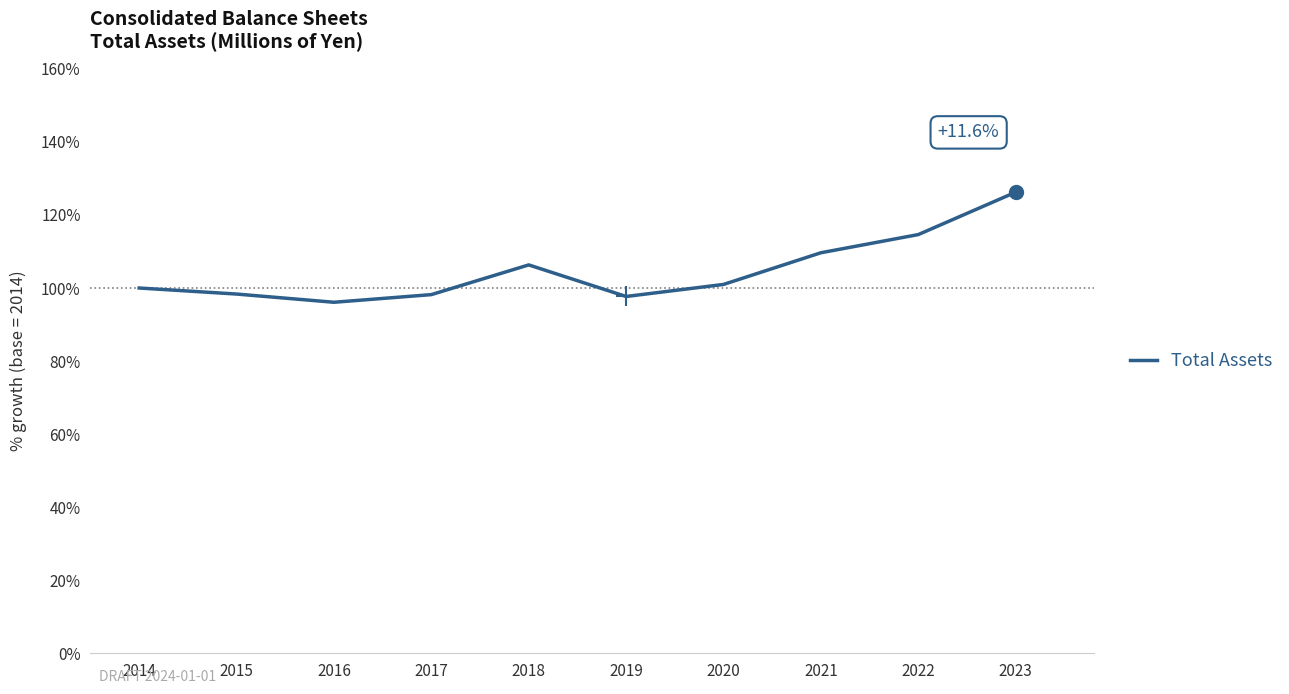

True or false: the data has more than 2 interior local peaks.

False